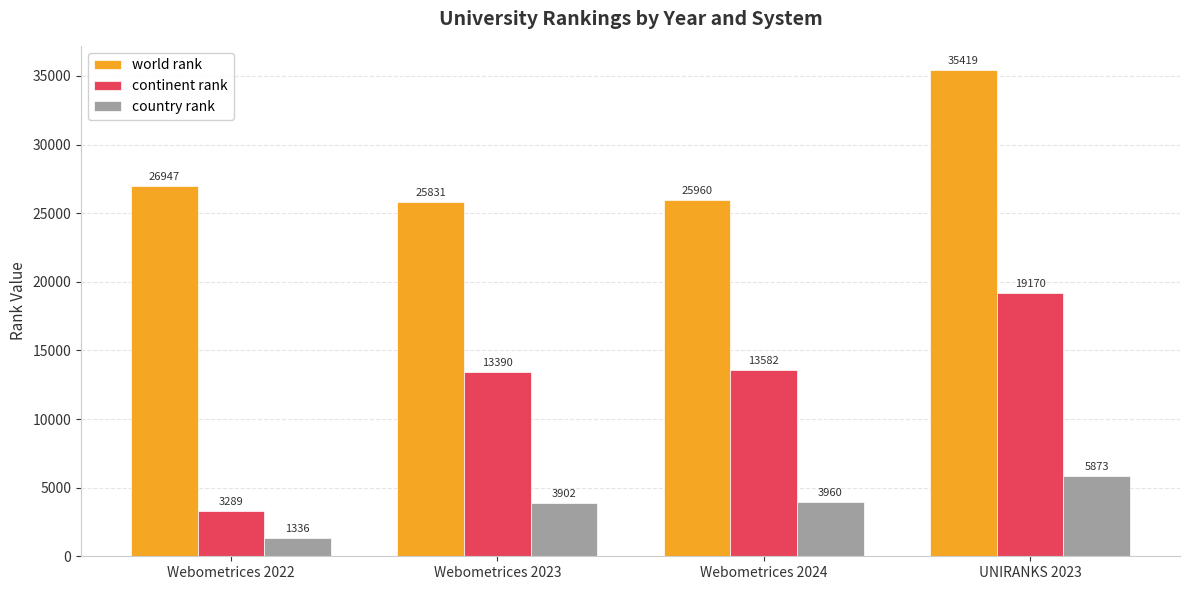

What is the value of the country rank bar at the 1st from the left?

1336